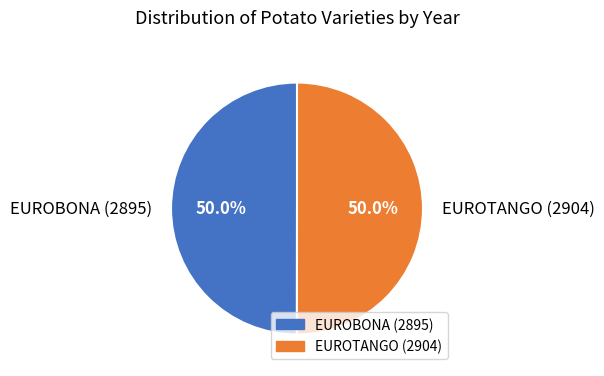

What is the ratio of the value at EUROBONA (2895) to the value at EUROTANGO (2904)?

1.0